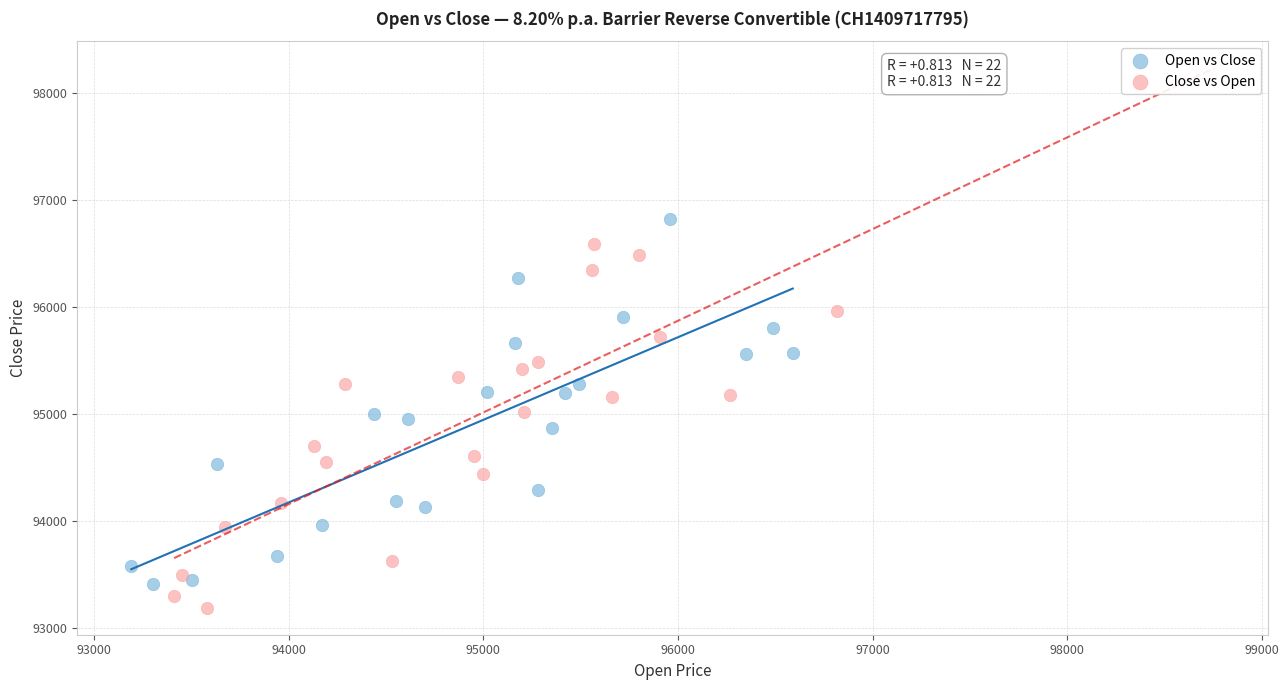

Which series reaches the maximum Y coordinate?

Open vs Close